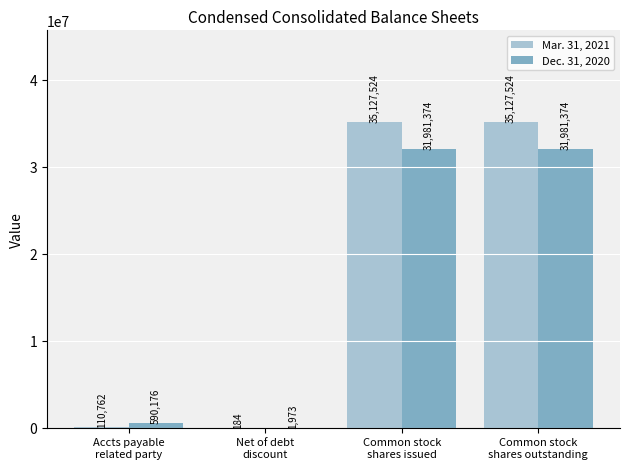

What is the highest value of the Dec. 31, 2020 series?

31981374